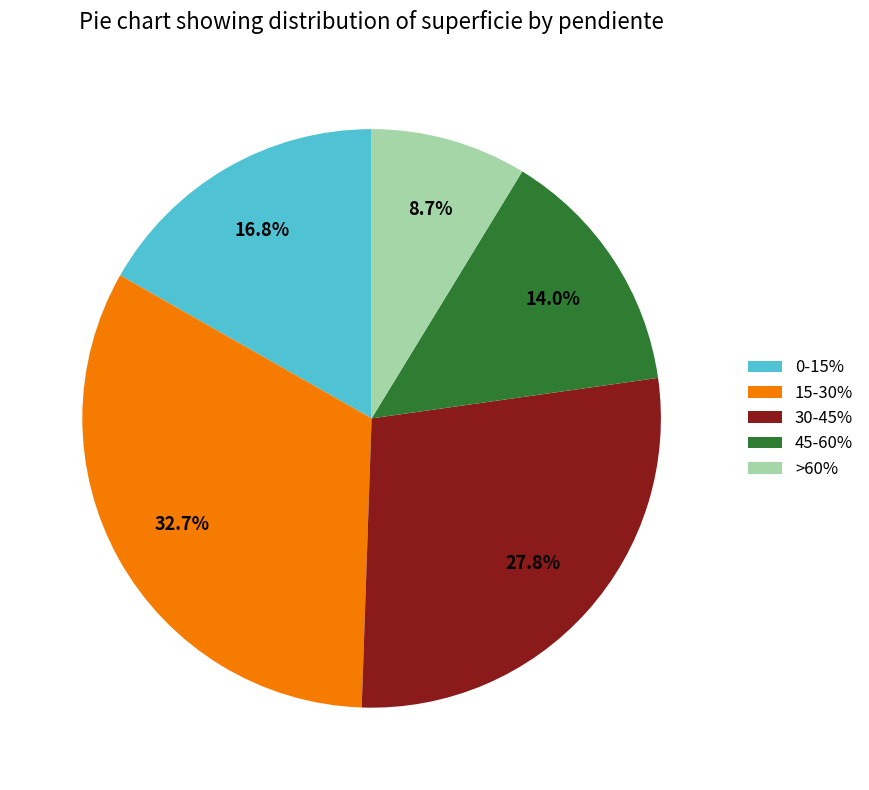

Count the number of slices in the pie.

5